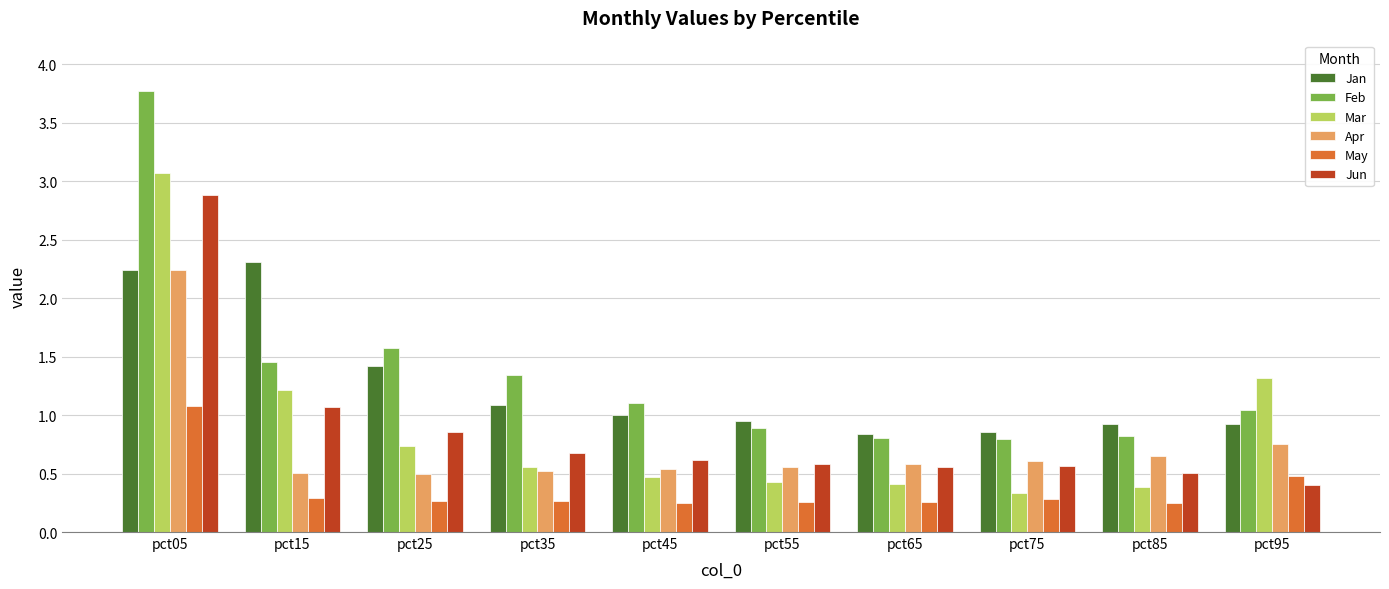

What is the maximum value shown in the chart?

3.8